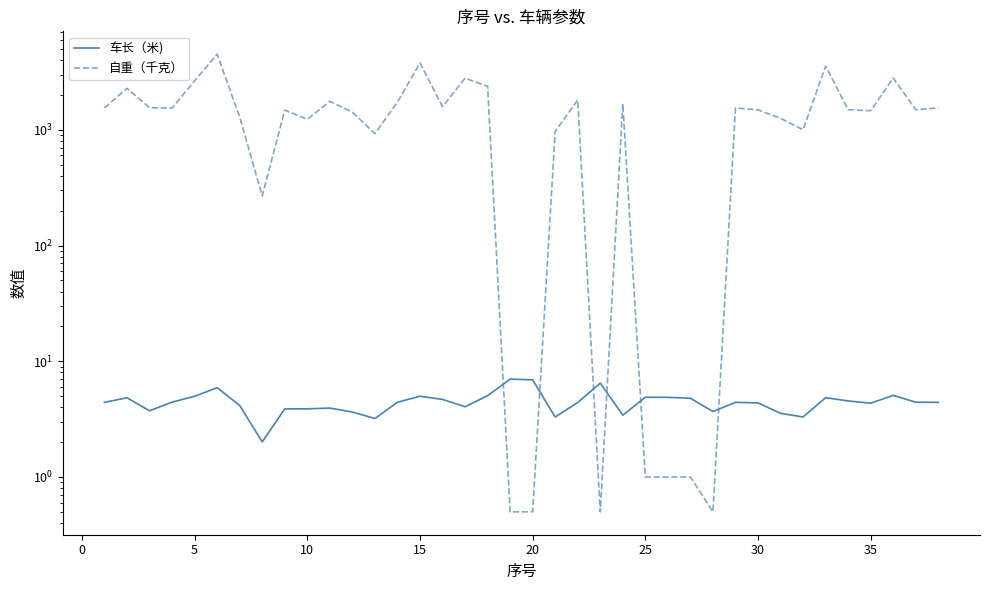

What are all the series names shown in the legend?

车长（米), 自重（千克）